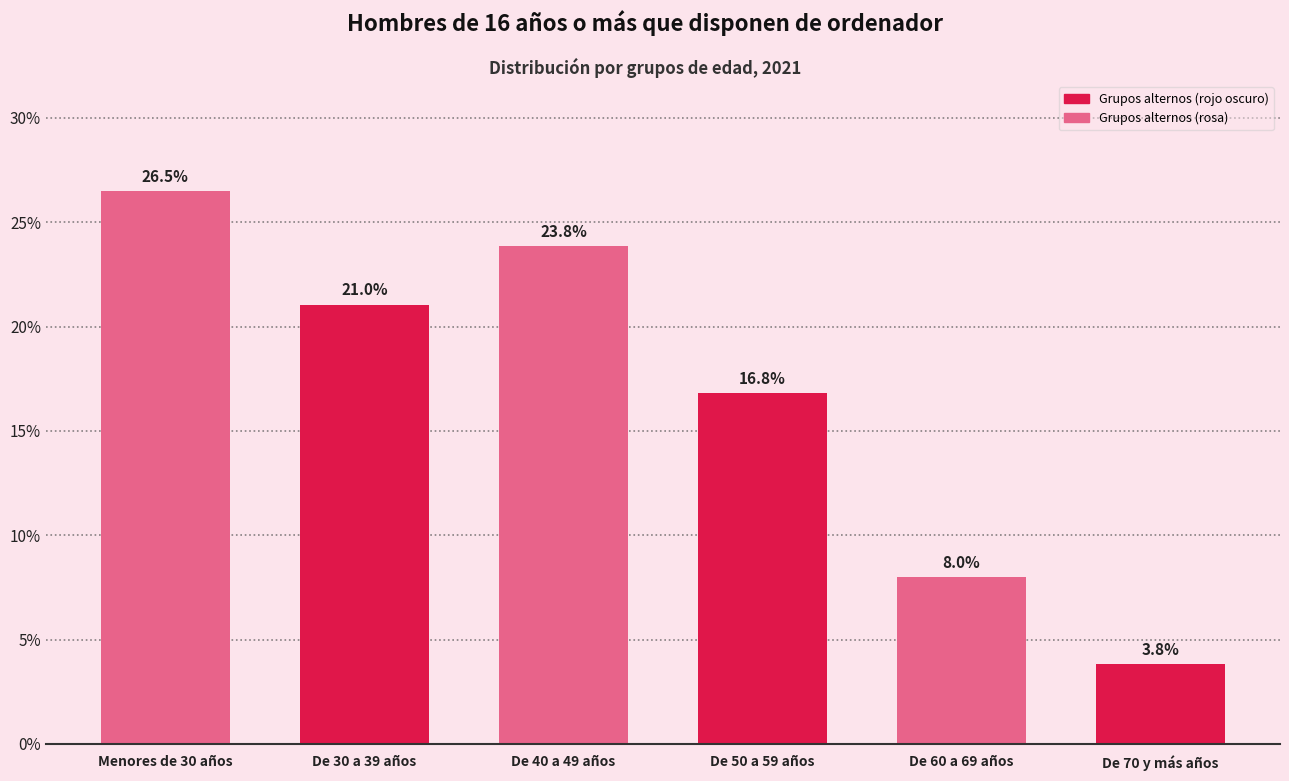

Reading right to left, what are all the values shown in this chart?

De 70 y más años=3.8	De 60 a 69 años=8.0	De 50 a 59 años=16.8	De 40 a 49 años=23.8	De 30 a 39 años=21.0	Menores de 30 años=26.5